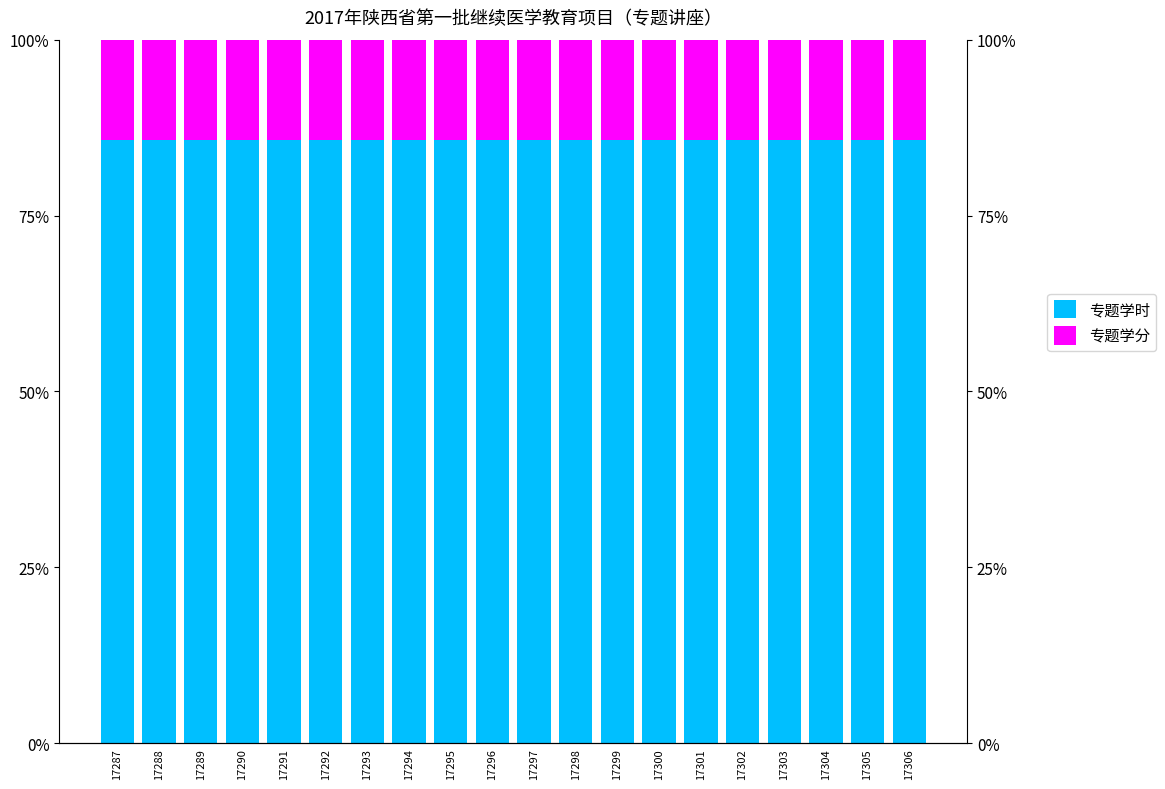

How many groups of bars are there?

20